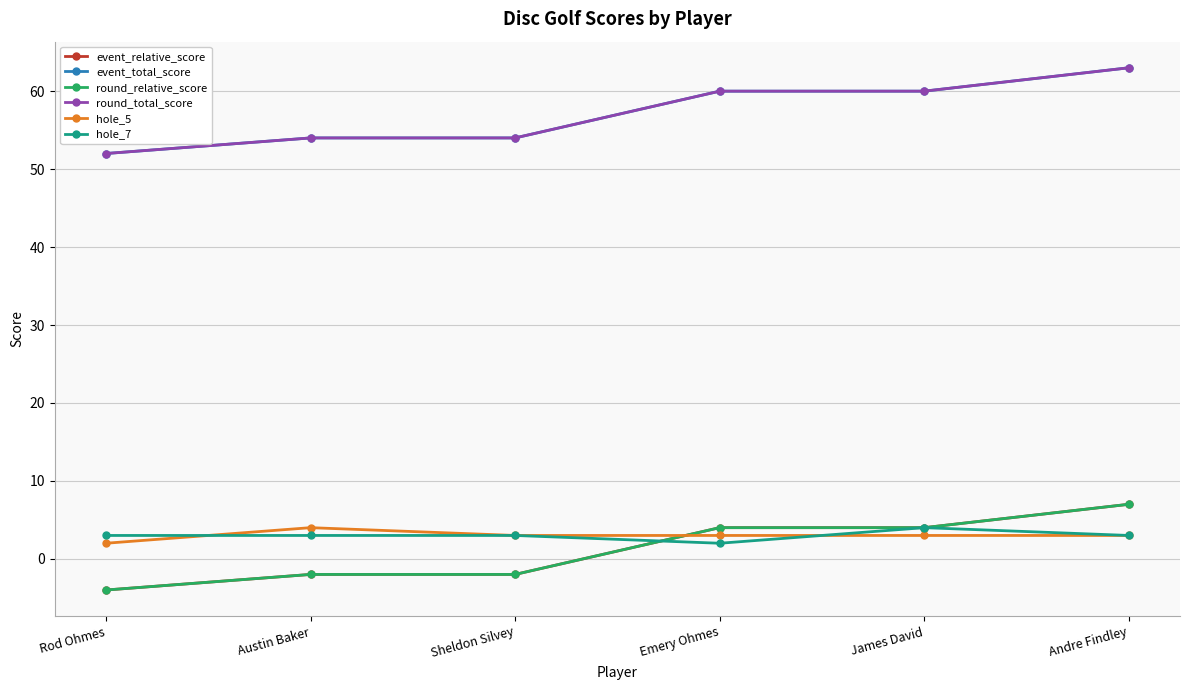

At which category is the sum across all series the highest?

Andre Findley